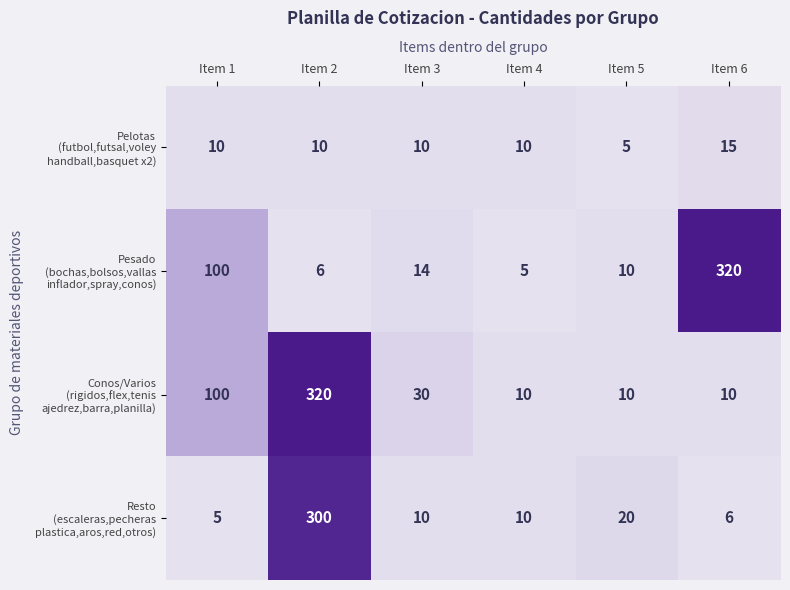

What is the difference between the highest and lowest values at Item 5?

15